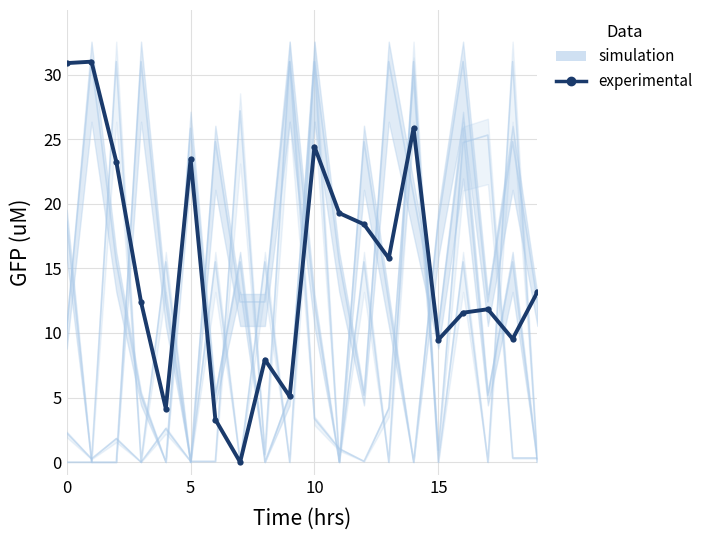

Reading left to right, extract all data points from this chart.

30.9	31.0	23.3	12.4	4.1	23.5	3.3	0.0	7.9	5.1	24.4	19.3	18.4	15.8	25.9	9.5	11.6	11.8	9.5	13.2